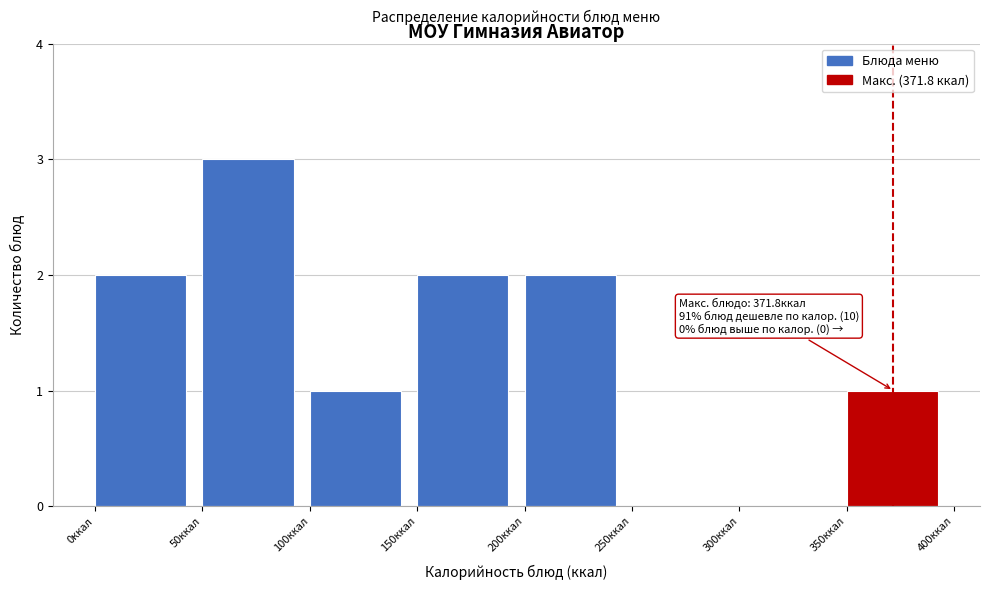

Which range on the x-axis has the tallest bar?

50 to 100